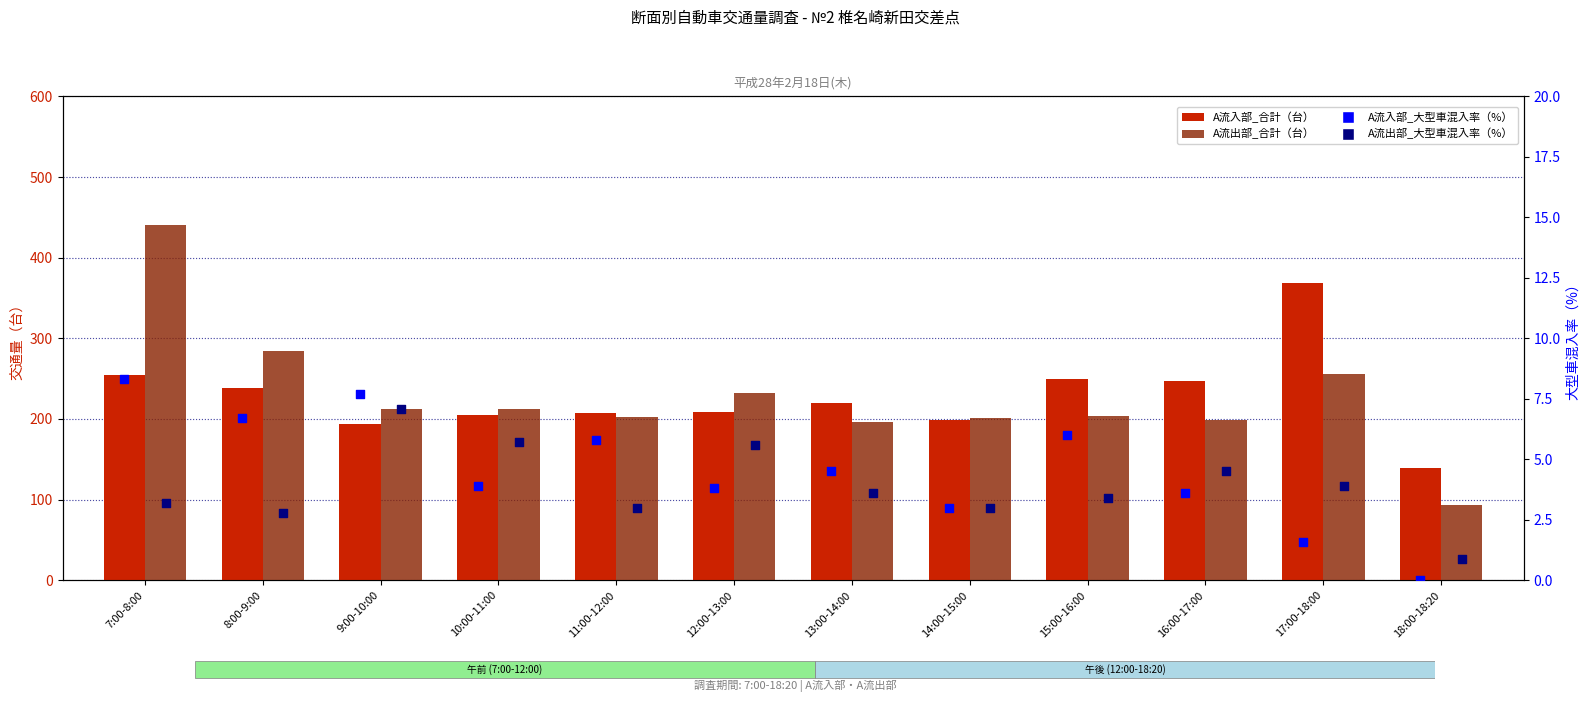

At which category is the sum across all series the highest?

7:00-8:00